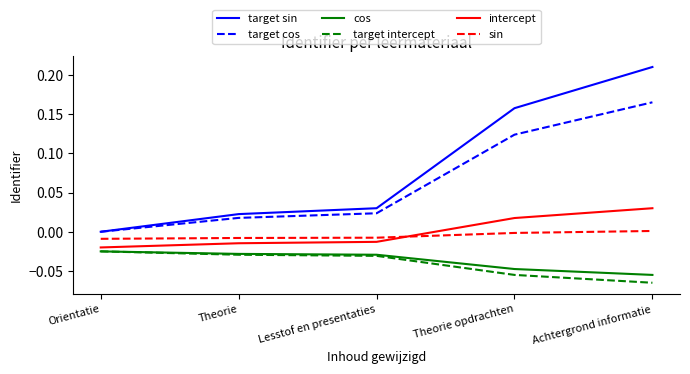

How many values in the target sin series exceed 0?

4